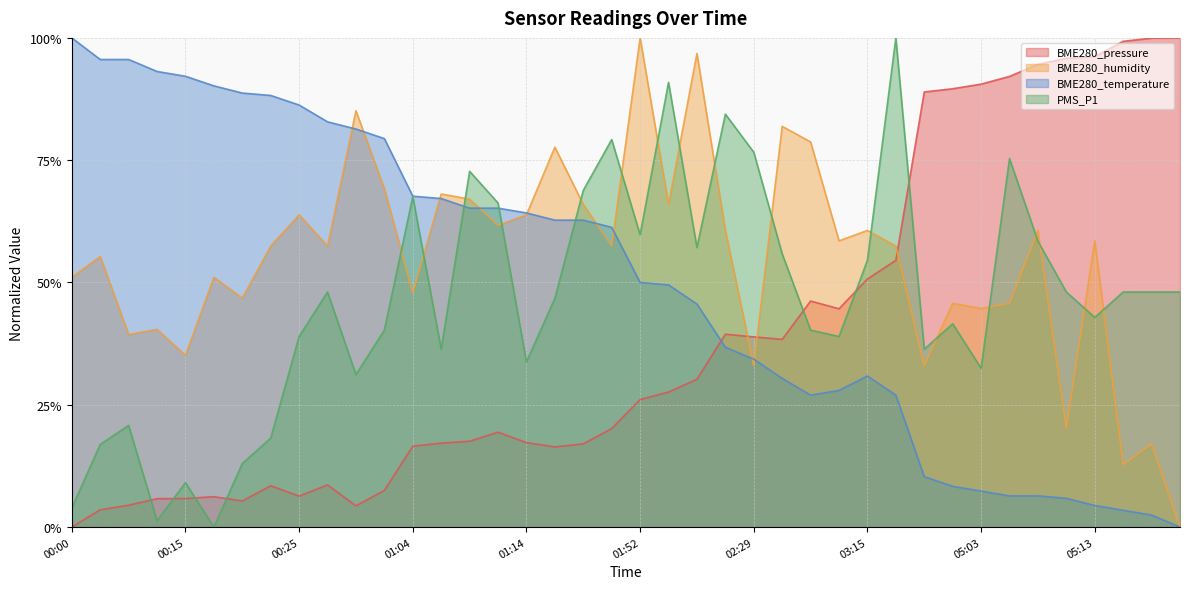

What is the total value across all series at 03:01?

1.7